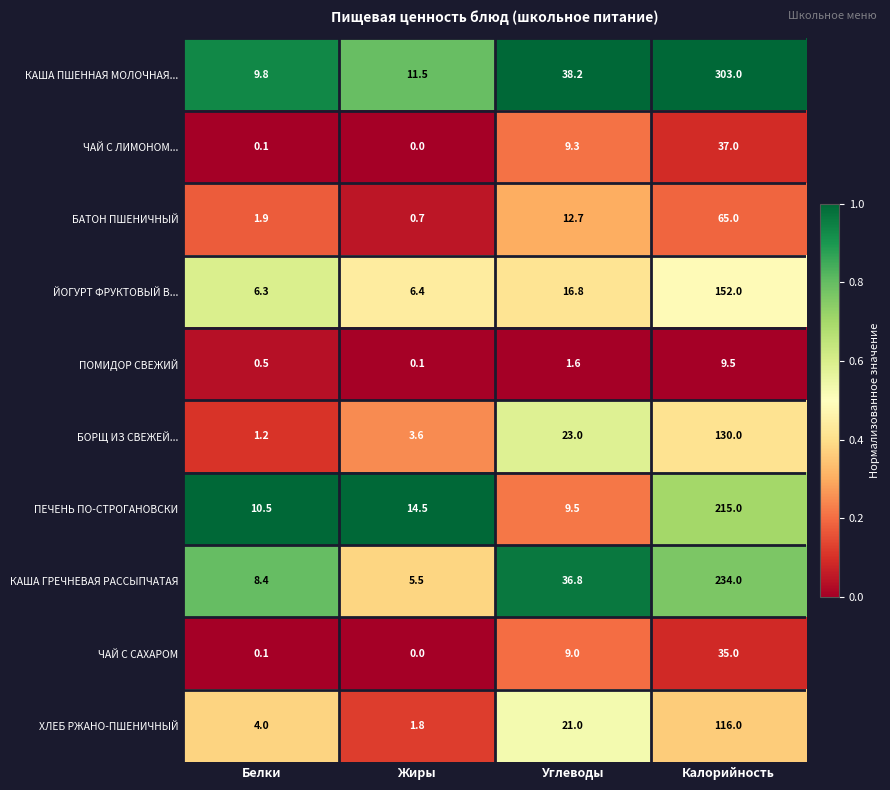

At which label does ЙОГУРТ ФРУКТОВЫЙ В... reach its minimum?

Белки